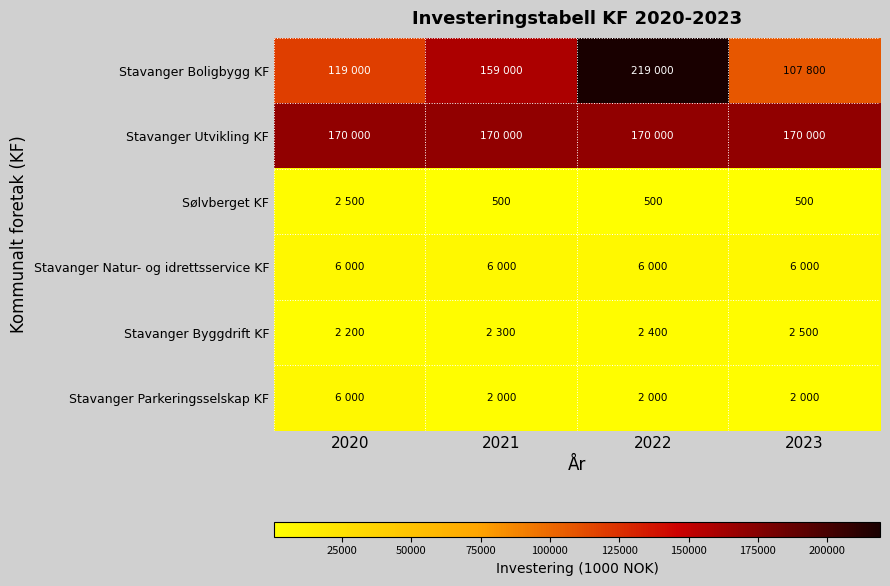

True or false: Stavanger Natur- og idrettsservice KF has a value of 6000 at 2023.

True